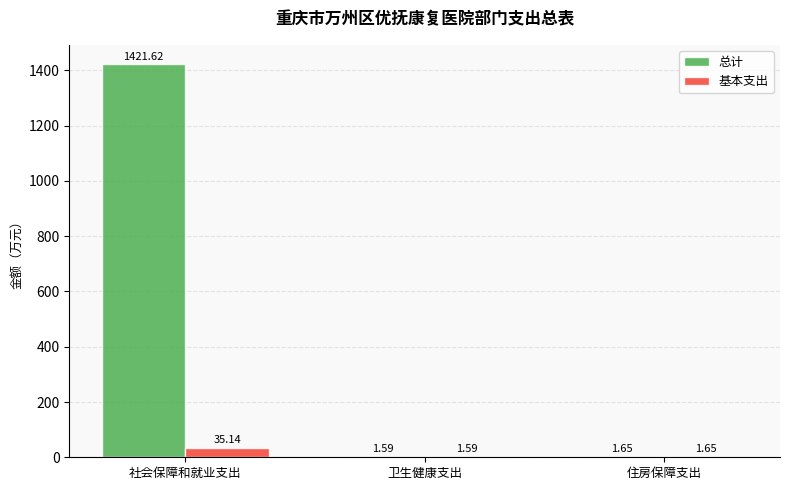

At which label is 基本支出 closest to 18?

住房保障支出